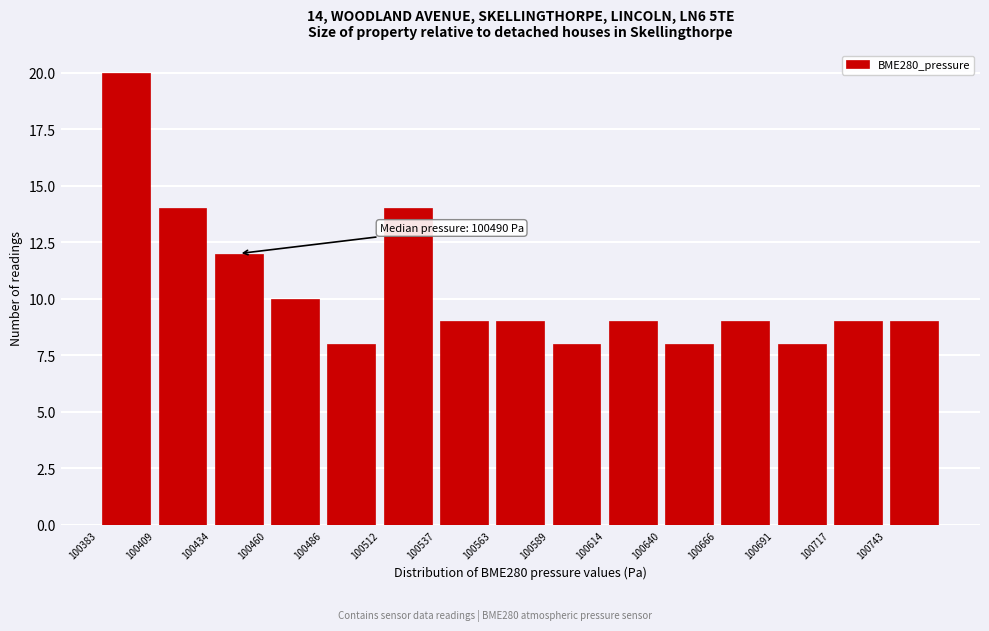

Over which range of the x-axis is the bar tallest?

100385 to 100410